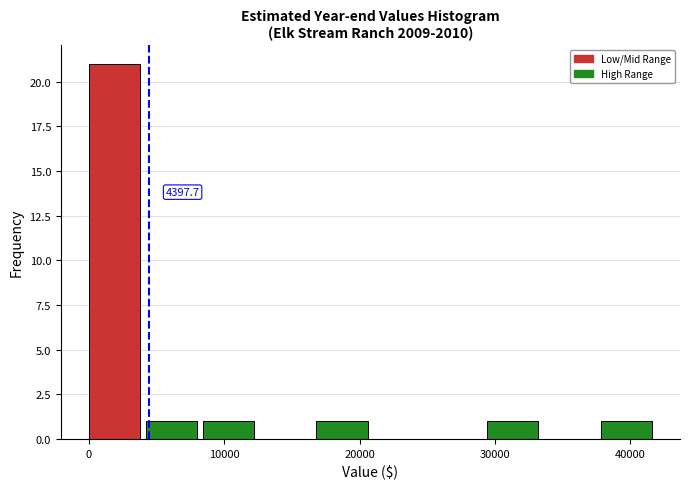

Over which range of the x-axis is the bar tallest?

0 to 4000